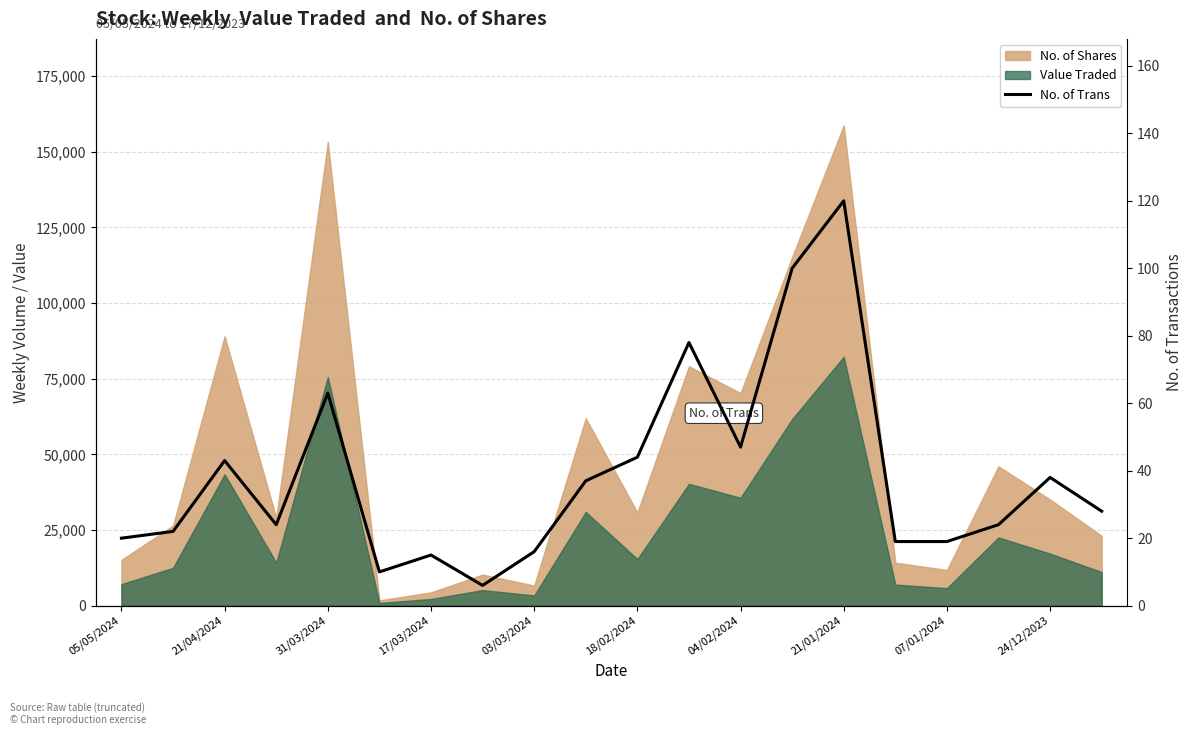

What is the label of the 2nd point from the left?

21/04/2024